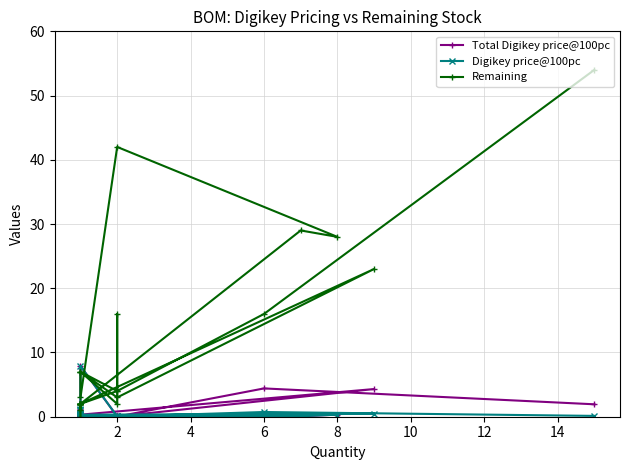

How many values in the Remaining series exceed 2?

14